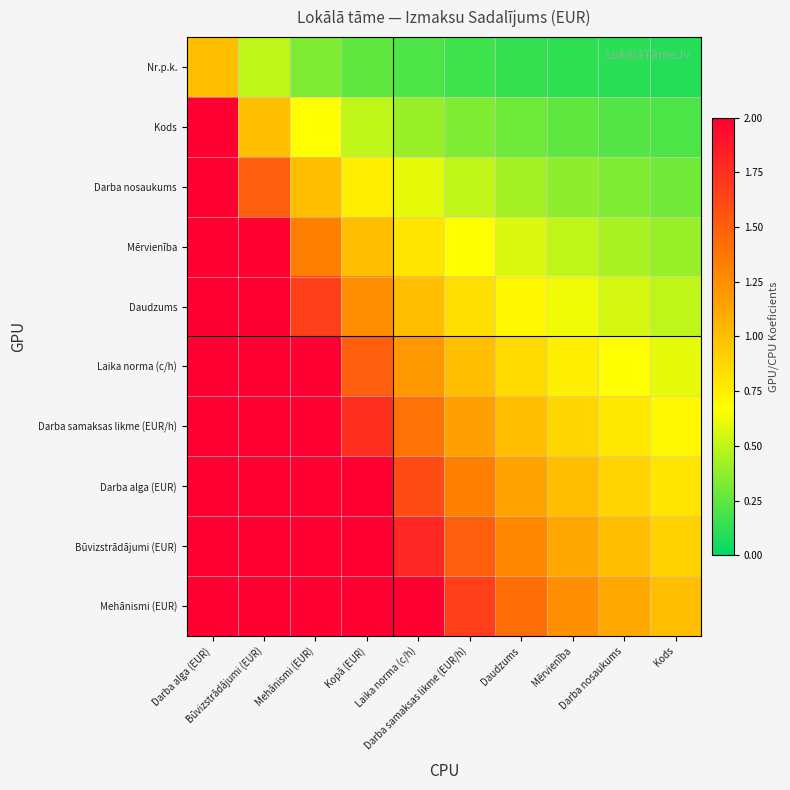

Count the number of categories in the chart.

10